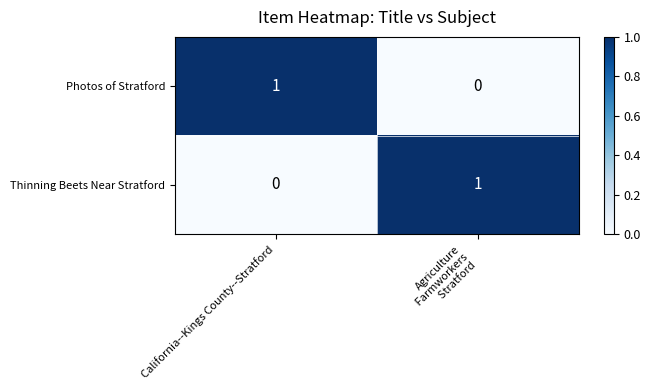

Which category has the lowest value in the Thinning Beets Near Stratford series?

California--Kings County--Stratford